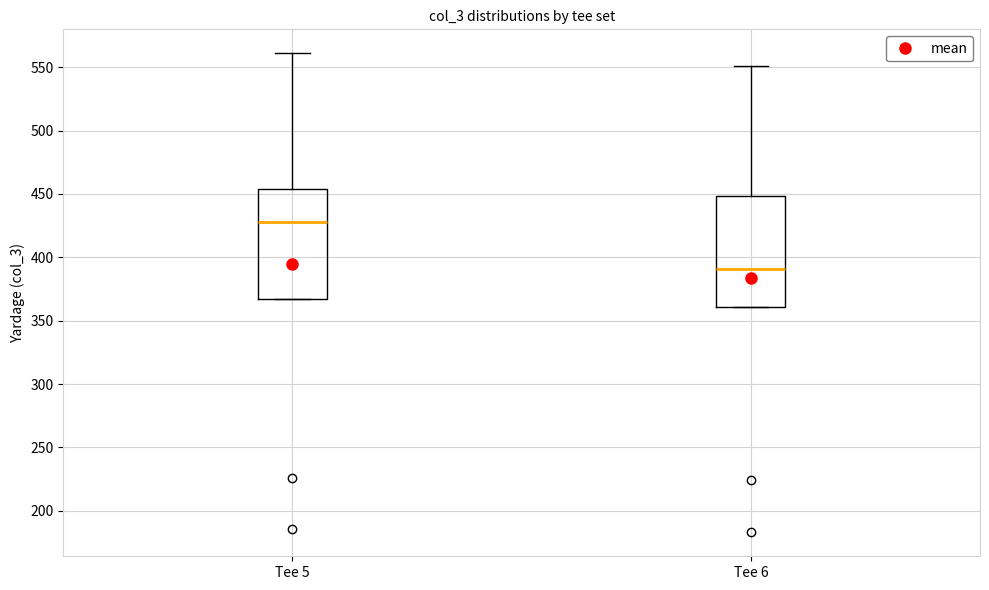

Where is the lower edge of the box for Tee 5 on the y-axis? The values are not printed on the chart, so give them approximately, as read against the axis.

365